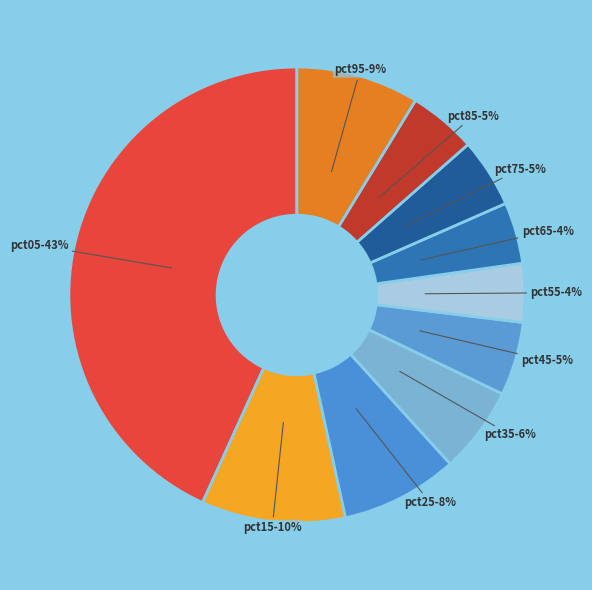

Is the sum of pct05-43% and pct15-10% greater than half?

Yes